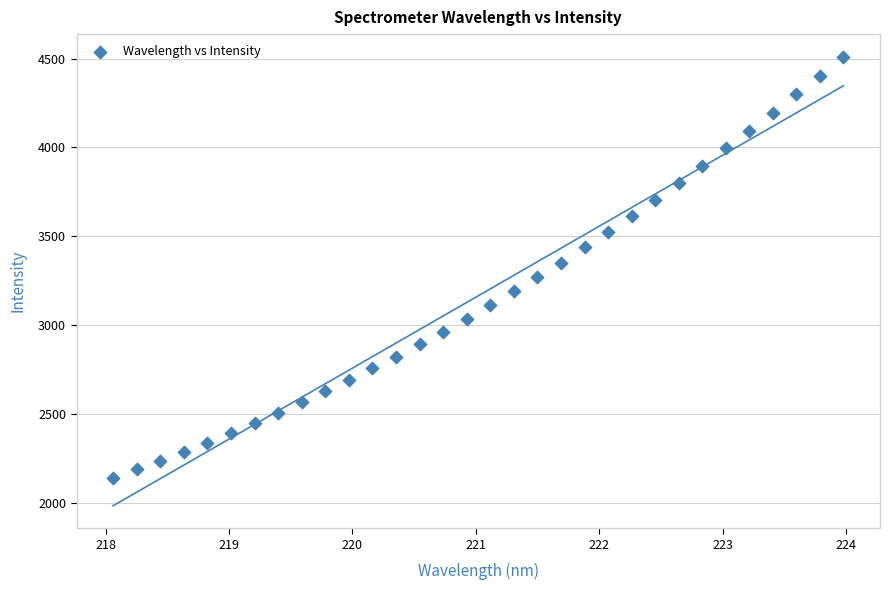

What is the range of X values (max minus min)?

5.9